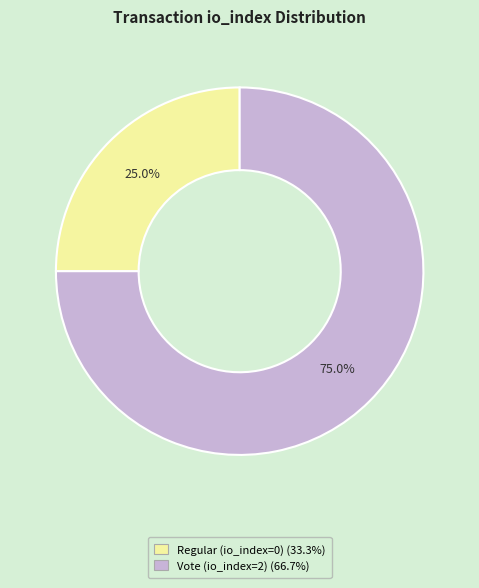

How many segments does this pie chart have?

2